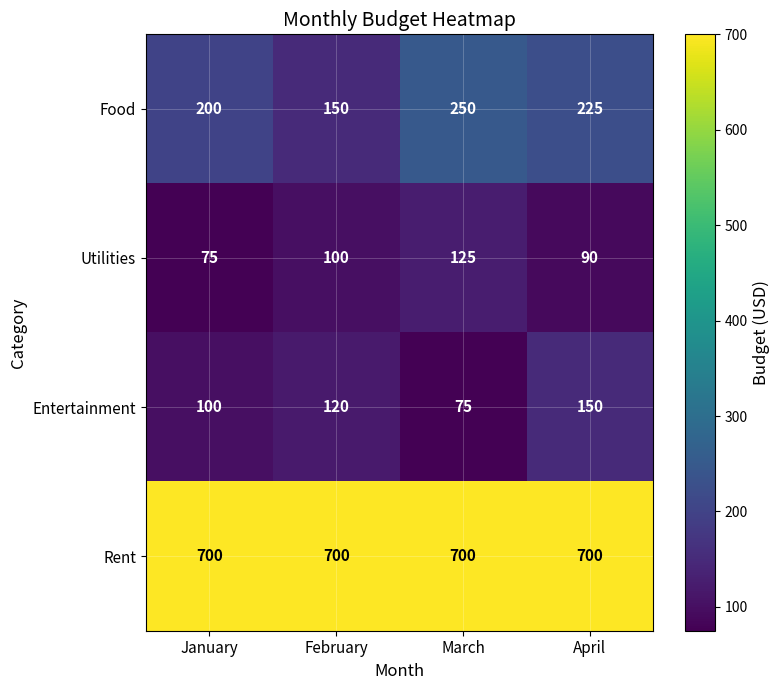

What is the spread (max minus min) of values at January?

625